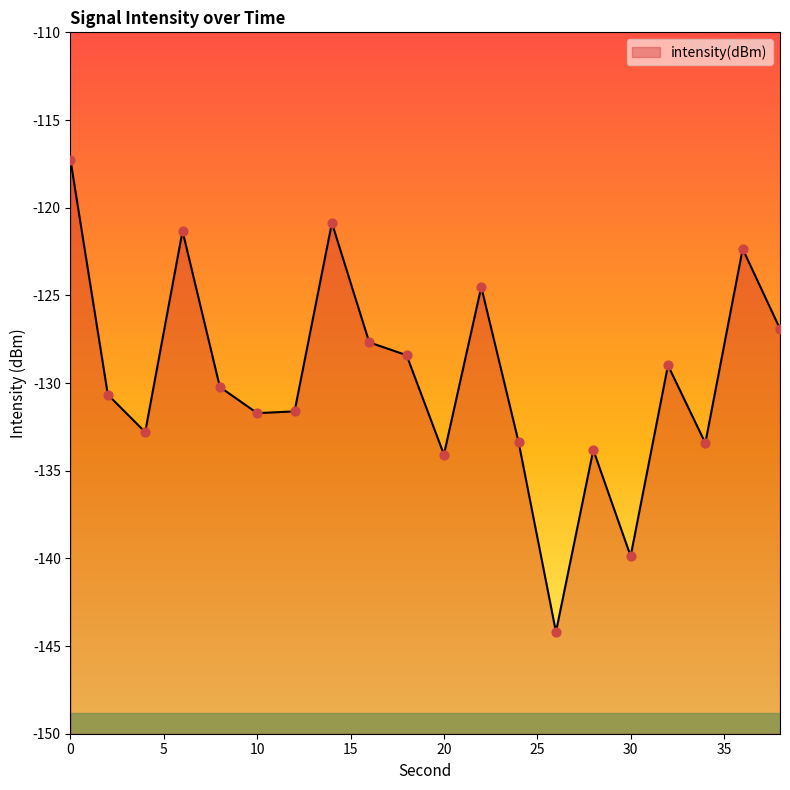

What is the change in value from 12 to 26?

-12.6